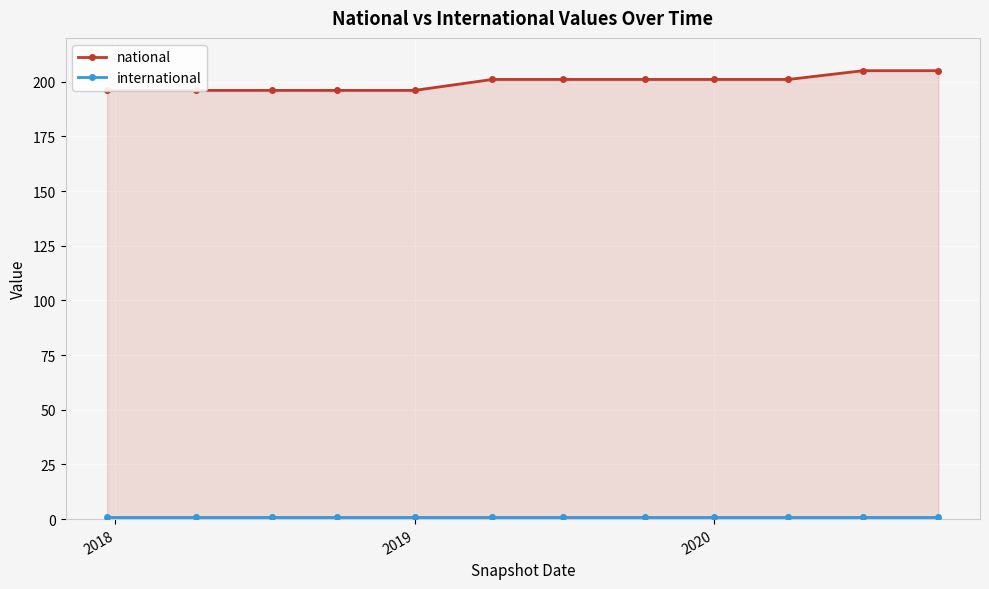

Which series has the largest range (max minus min)?

national